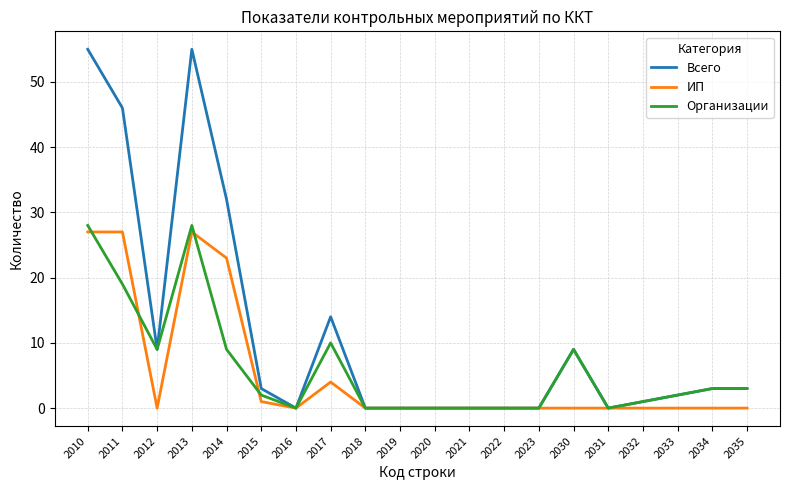

Which series has the largest total across all categories?

Всего